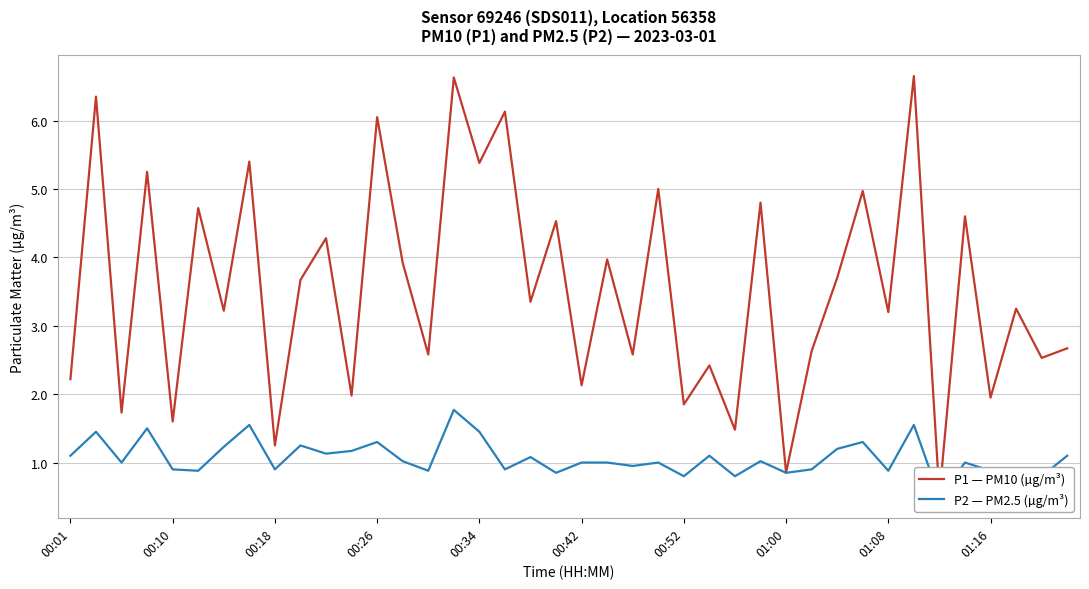

How many values in the P1 — PM10 (µg/m³) series exceed 3?

23